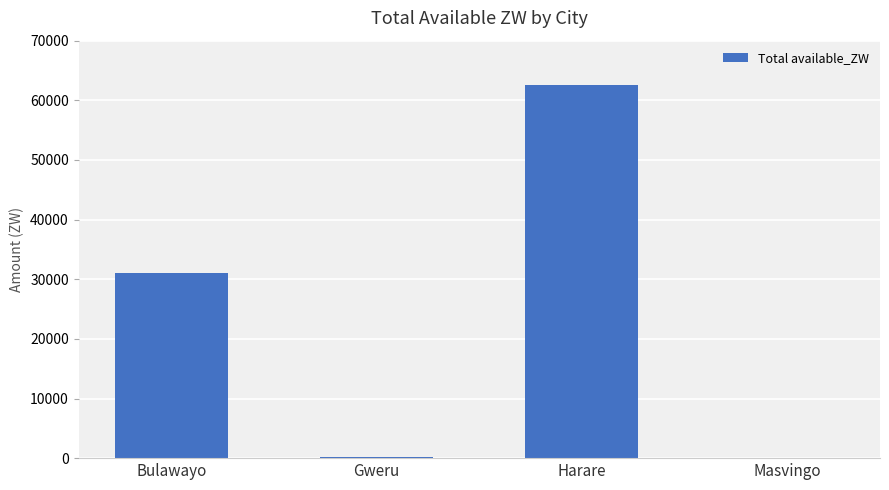

Read the value at Bulawayo.

31071.3